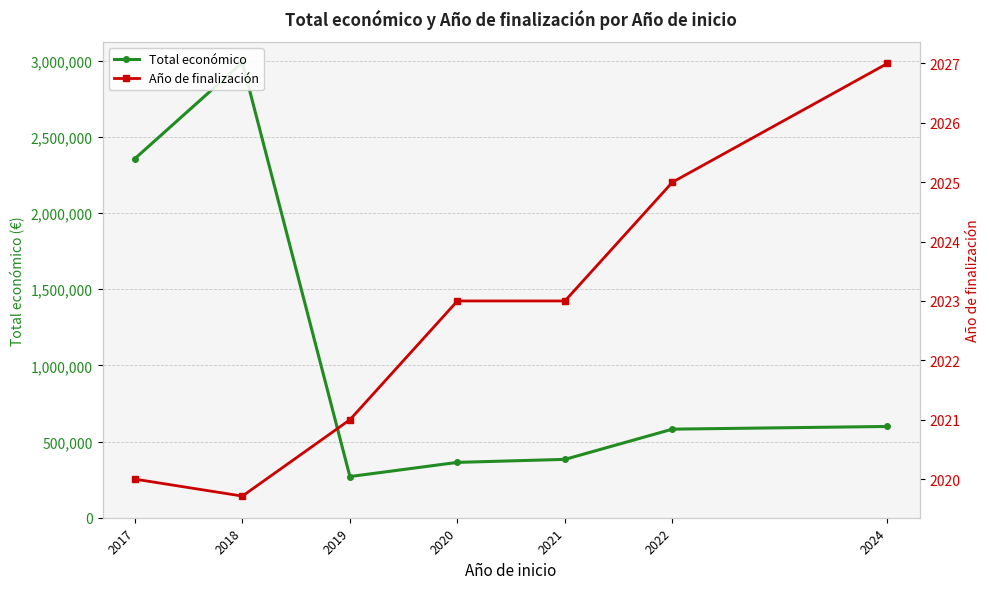

At which label does Año de finalización first exceed 2023?

2022